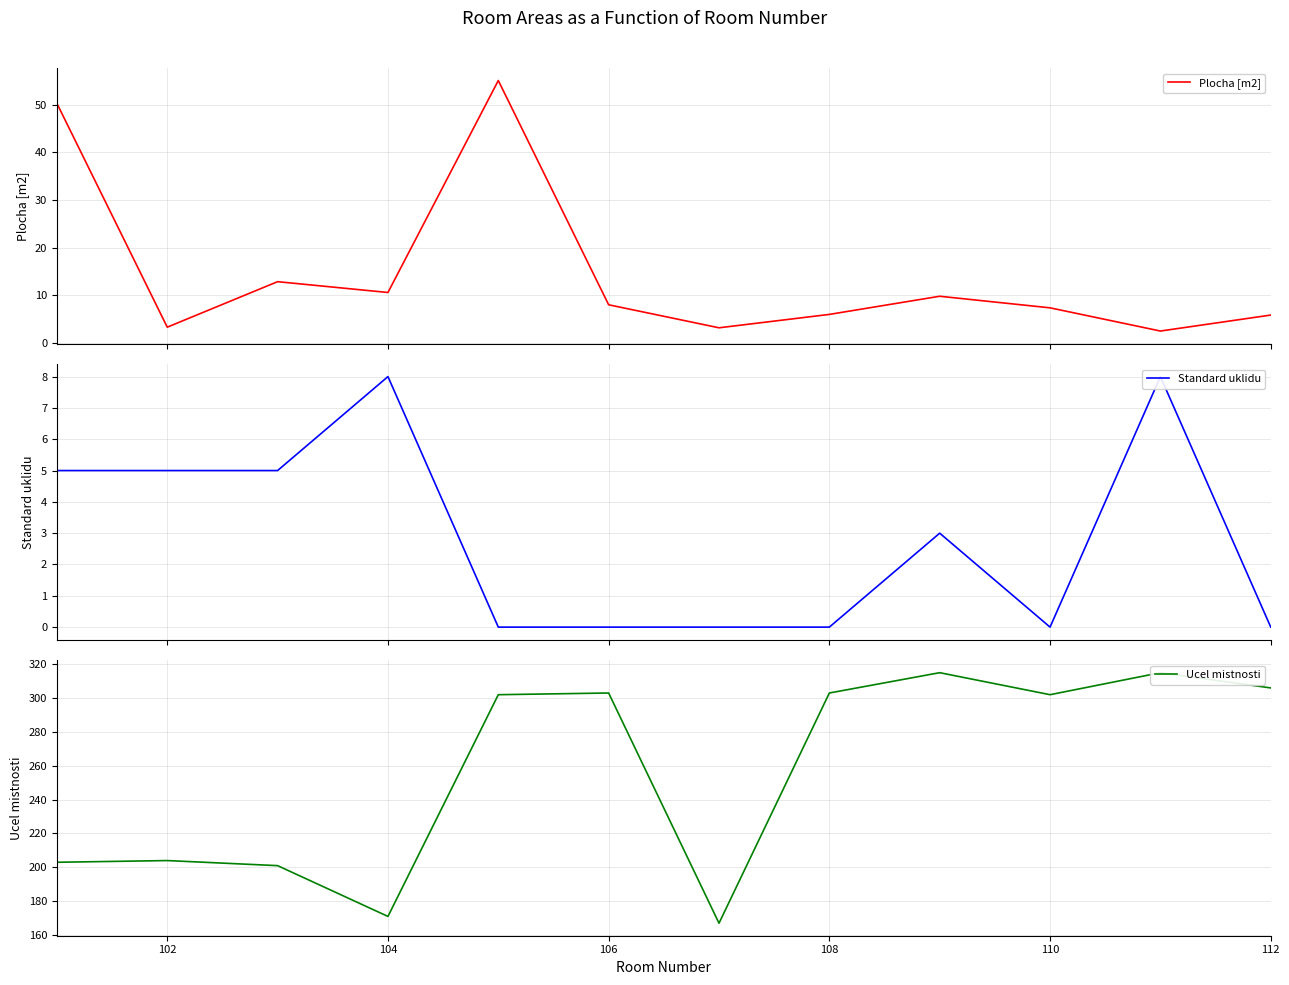

How many interior local peaks does the Standard uklidu series have?

3